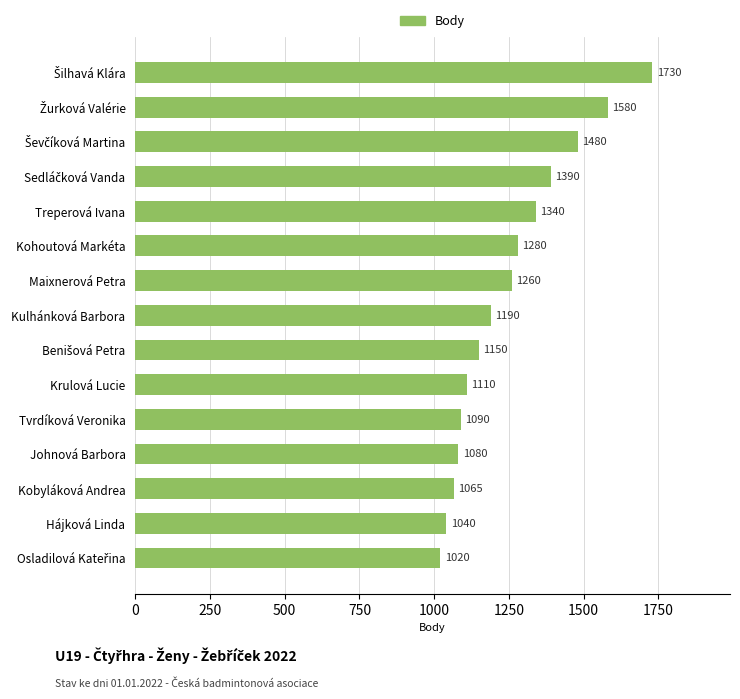

What is the change in value from Krulová Lucie to Kohoutová Markéta?

+170